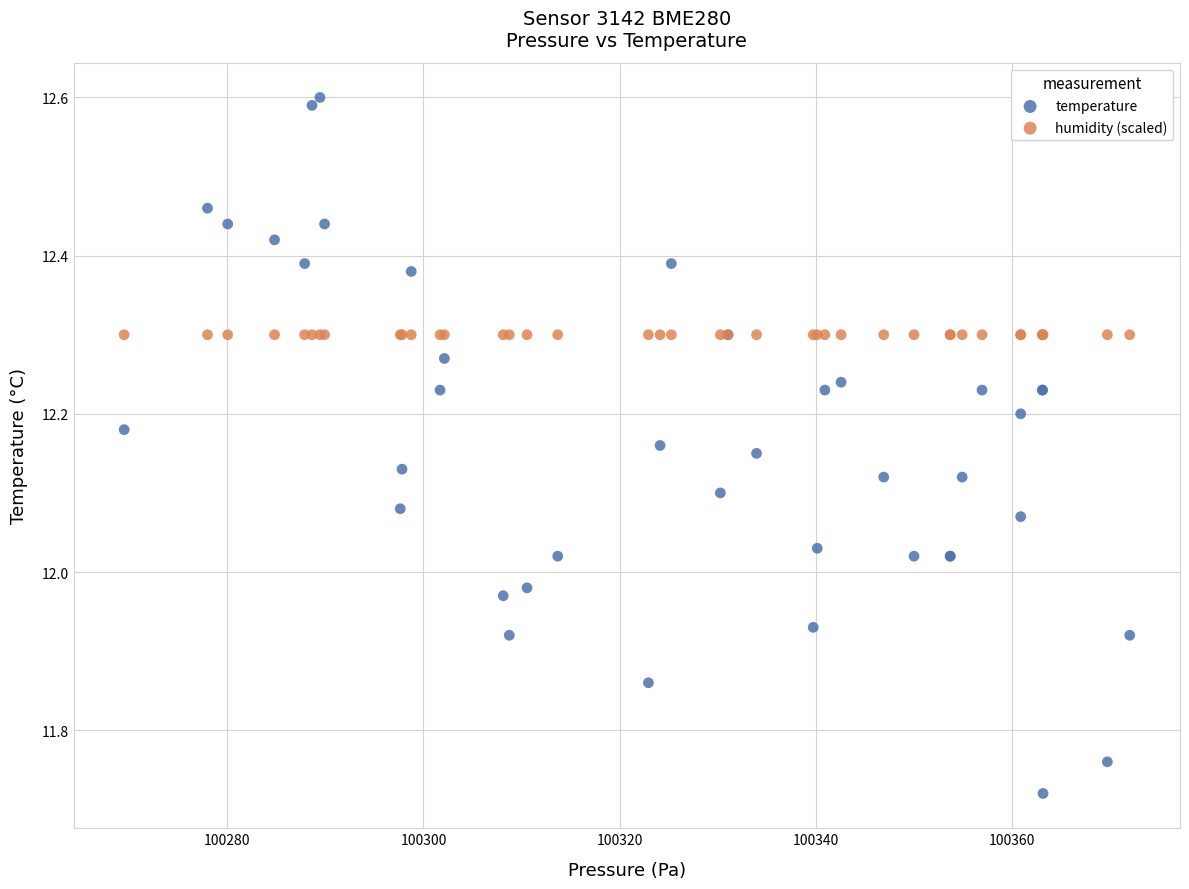

Which series reaches the maximum Y coordinate?

temperature